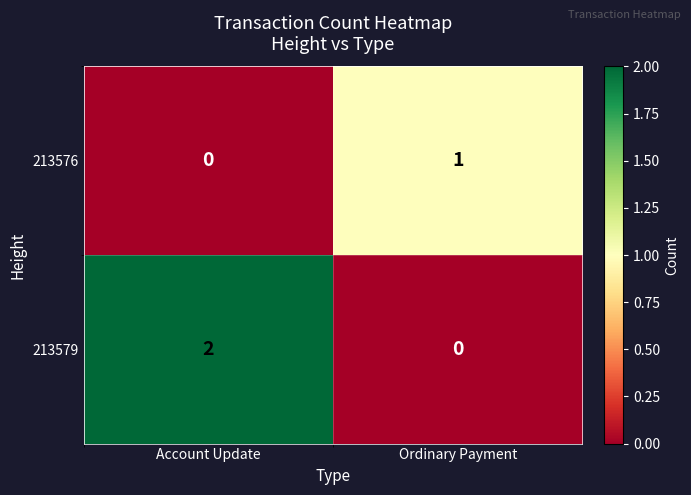

Reading left to right, list all the values displayed in this chart.

213576: Account Update=0	Ordinary Payment=1
213579: Account Update=2	Ordinary Payment=0